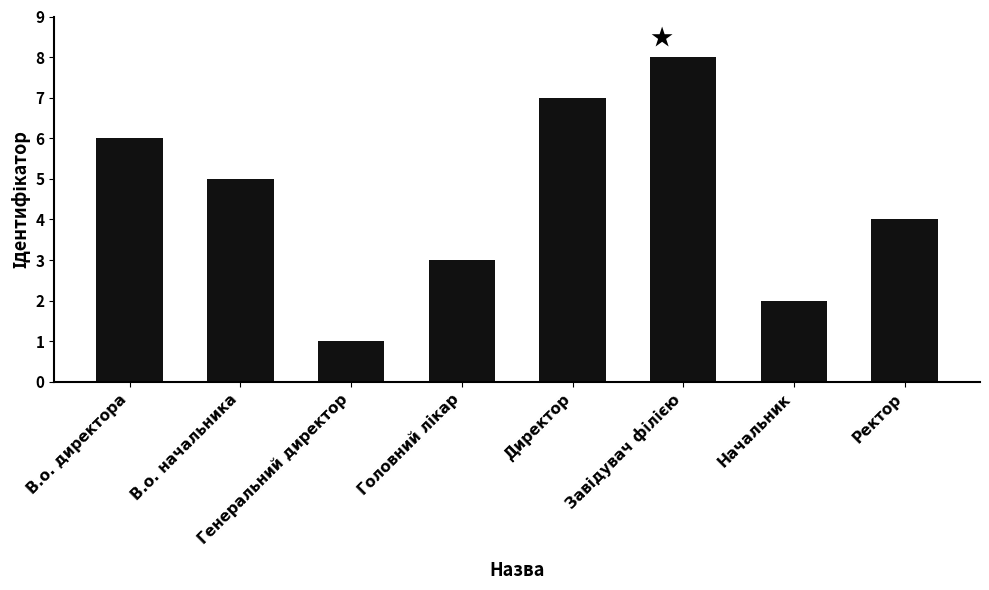

The value at Ректор is 3. True or false?

False